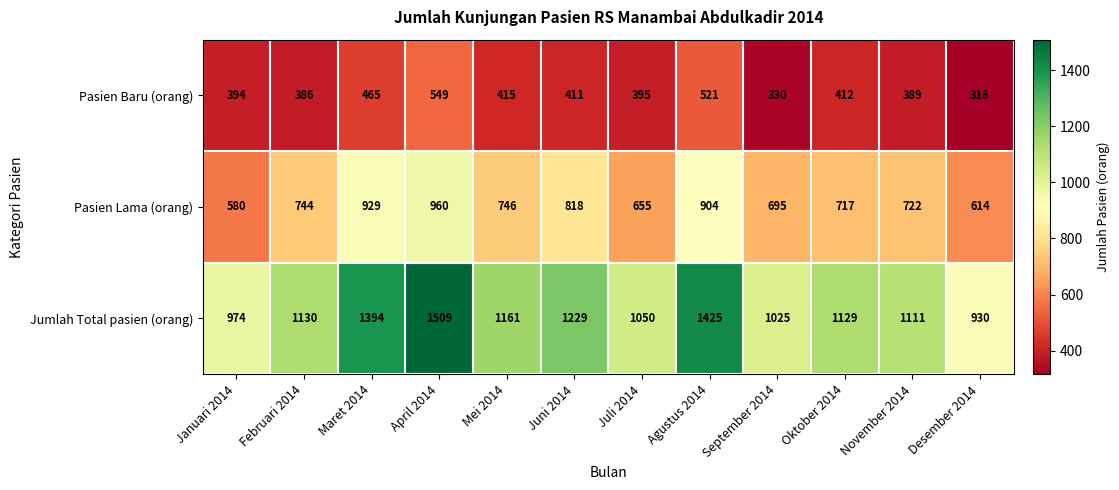

Is it true that Pasien Baru (orang) equals 465 at Maret 2014?

True